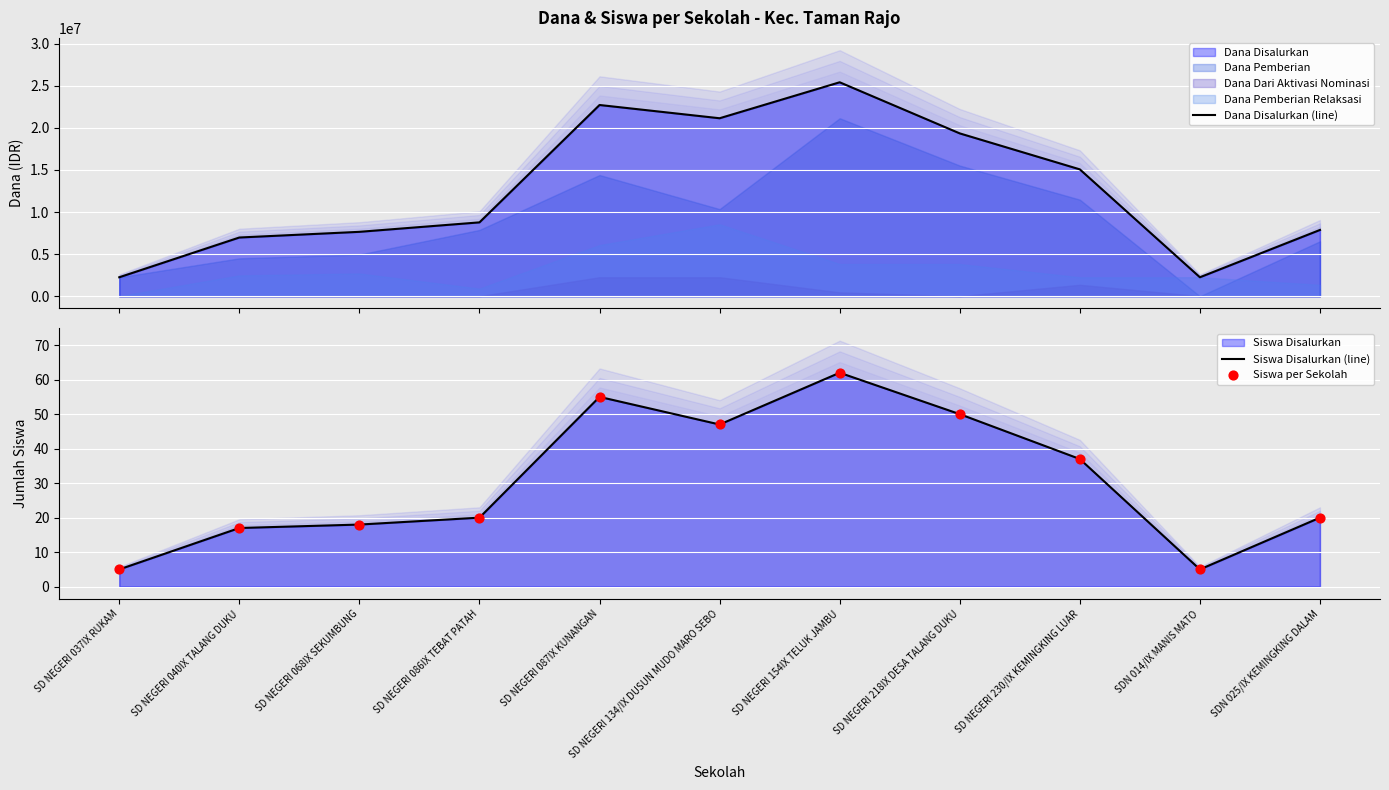

Which series contains the lowest Y value?

Siswa Disalurkan (line)